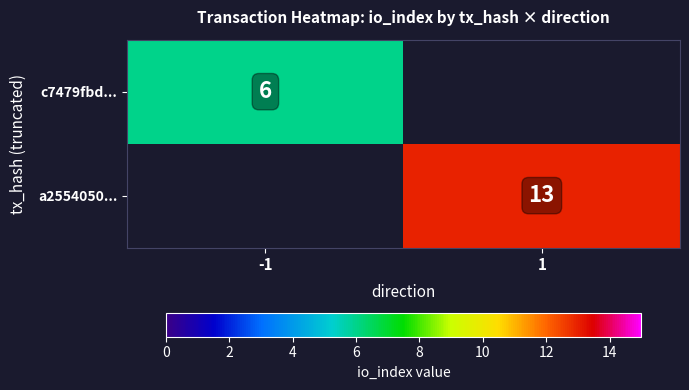

True or false: c7479fbd... has a value of 6 at -1.

True